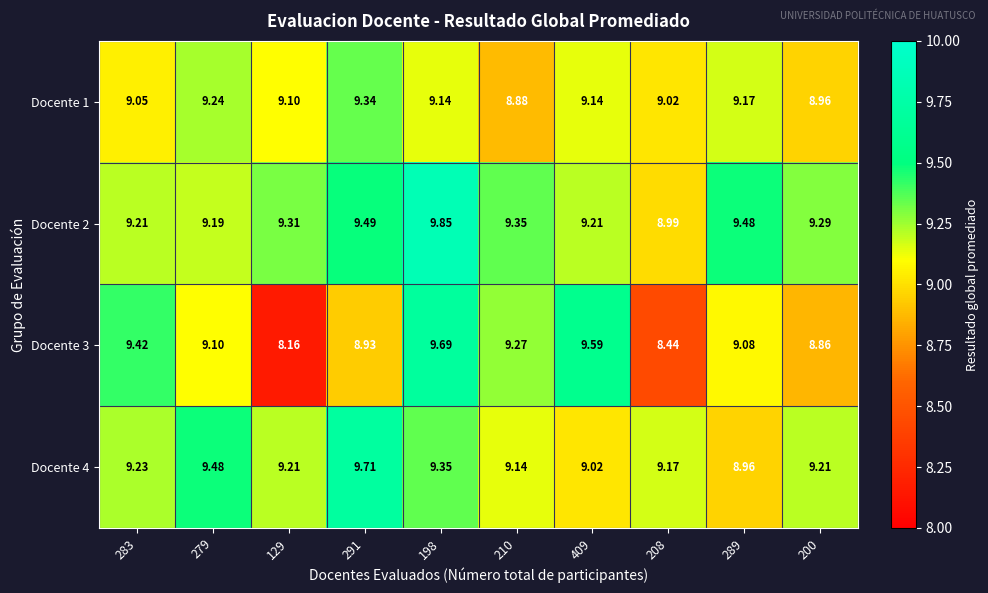

How many distinct data groups are displayed?

4